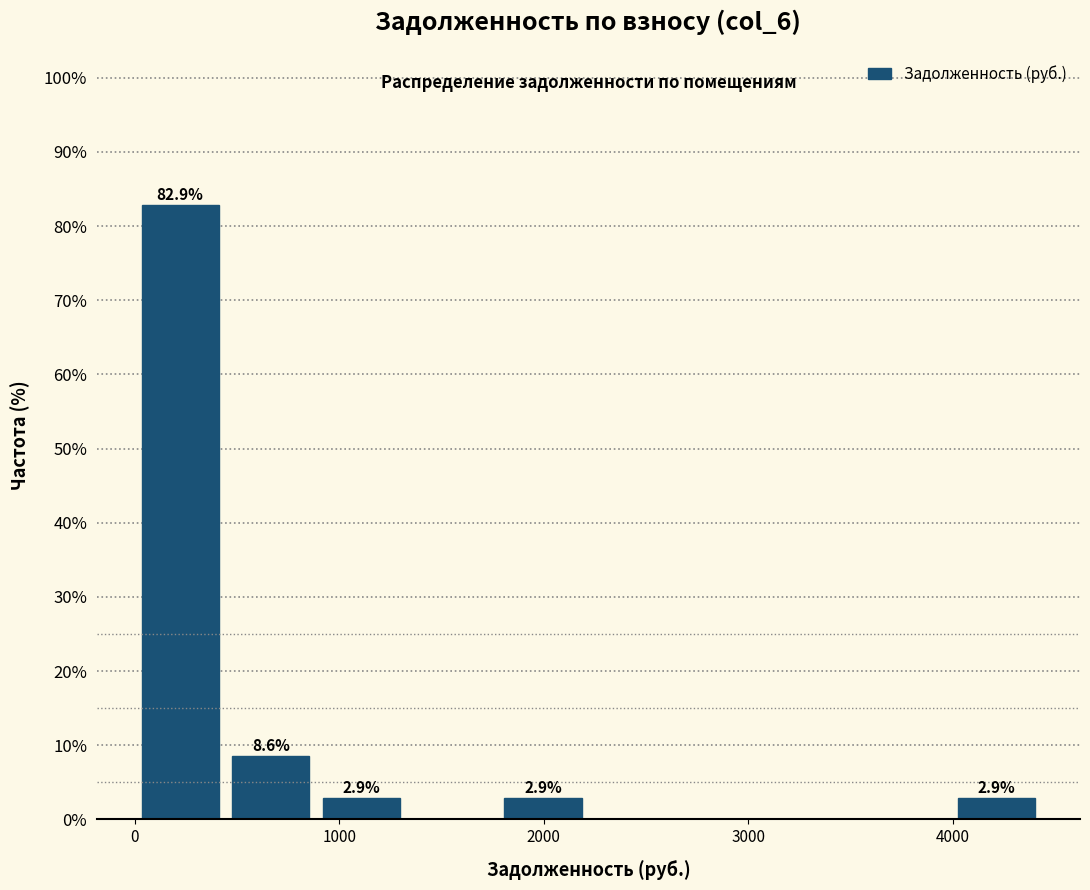

Over which range of the x-axis is the bar tallest?

0 to 400